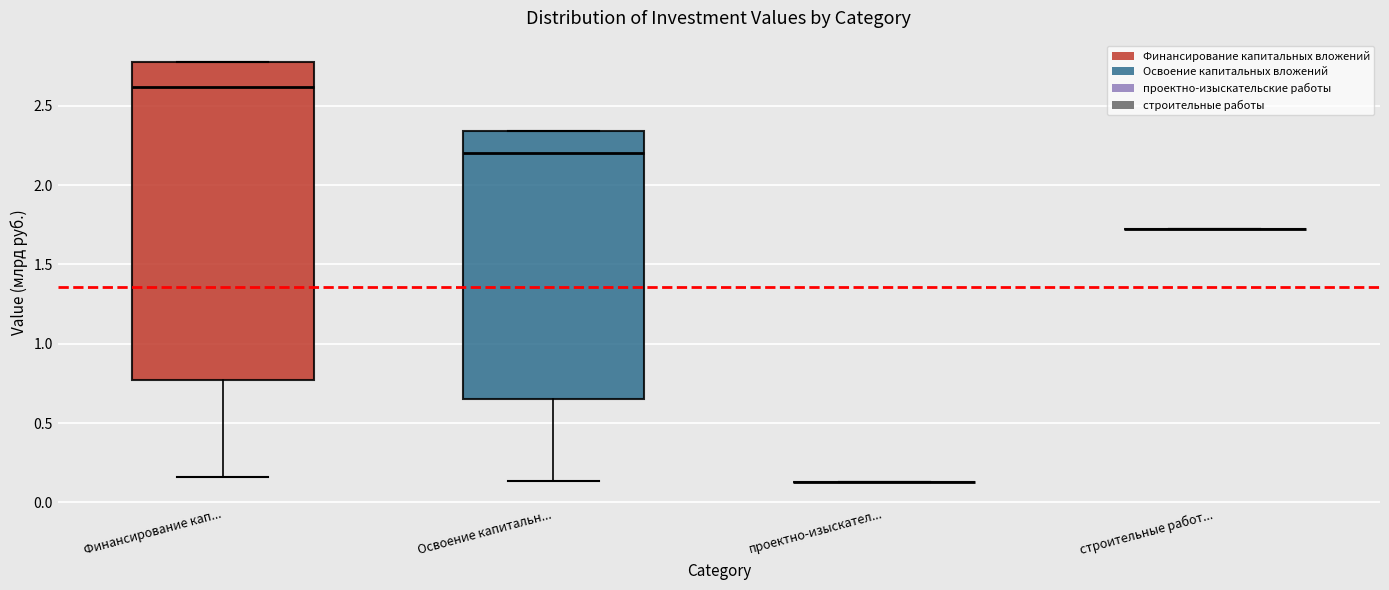

Which box is the tallest, from its lower edge to its upper edge?

Финансирование кап...